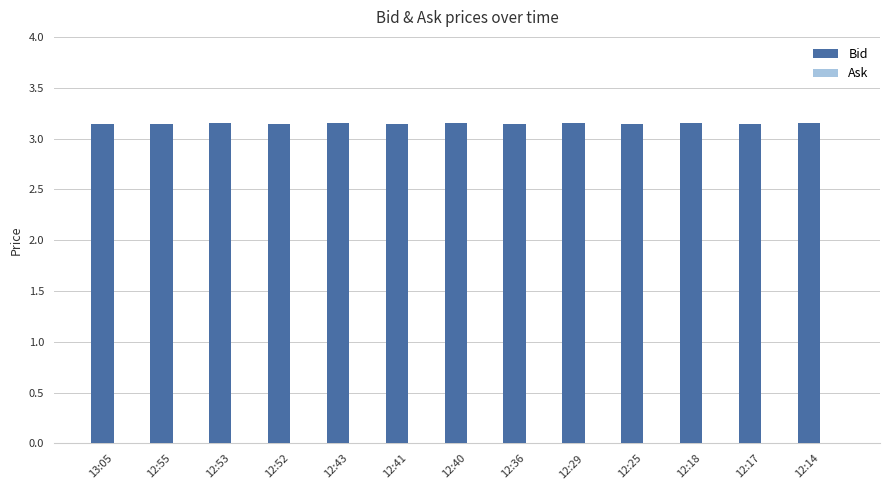

Count the values in the range 3 to 4.

13